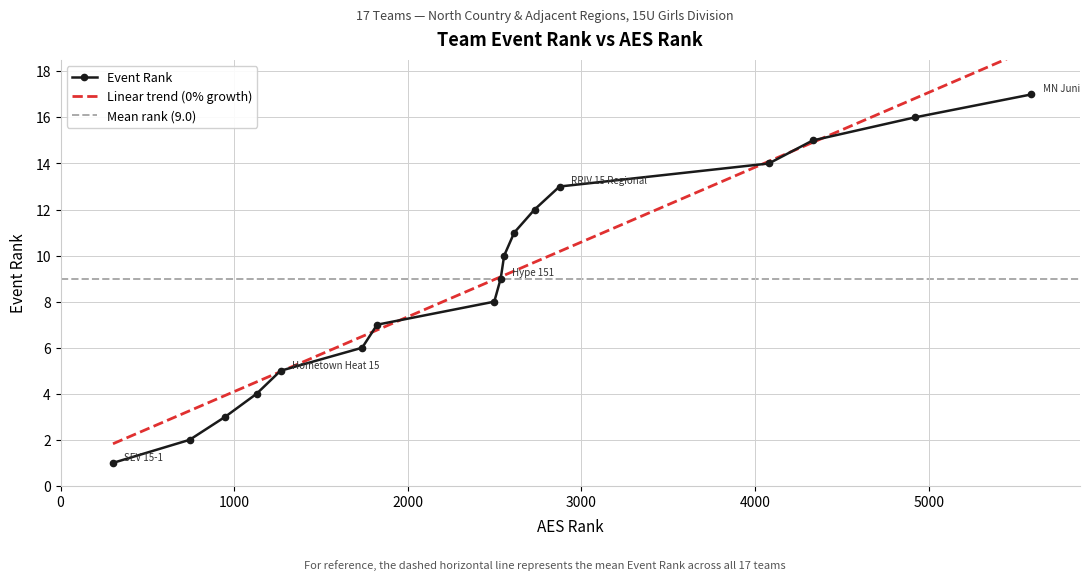

Where is the data nearest to the value 9?

Hype 151